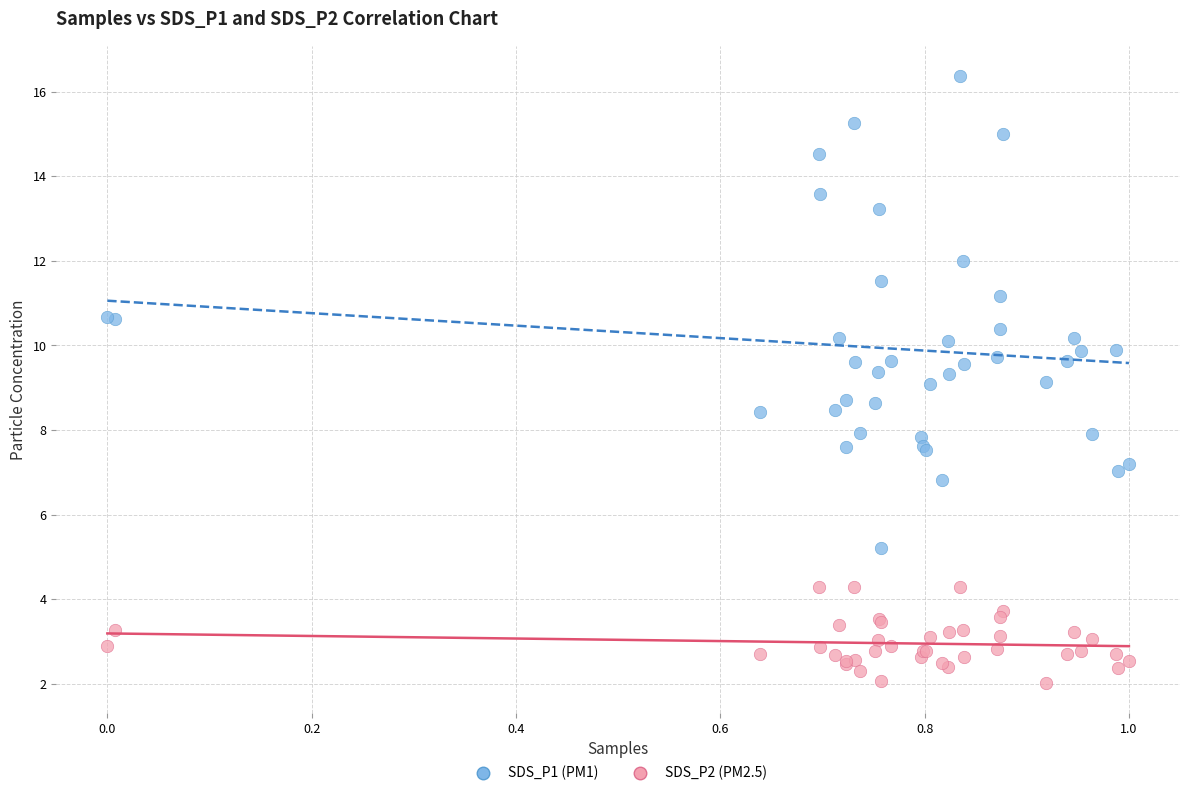

What are all the series names shown in the legend?

SDS_P1 (PM1), SDS_P2 (PM2.5)